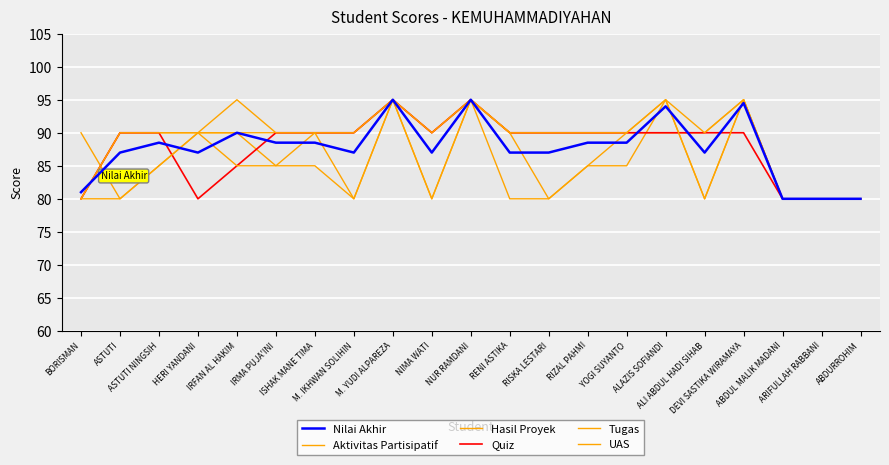

Reading right to left, what are all the values shown in this chart?

Nilai Akhir: ABDURROHIM=80.0	ARIFULLAH RABBANI=80.0	ABDUL MALIK MADANI=80.0	DEVI SASTIKA WIRAMAYA=94.5	ALI ABDUL HADI SIHAB=87.0	ALAZIS SOFIANDI=94.0	YOGI SUYANTO=88.5	RIZAL PAHMI=88.5	RISKA LESTARI=87.0	RENI ASTIKA=87.0	NUR RAMDANI=95.0	NIMA WATI=87.0	M. YUDI ALPAREZA=95.0	M. IKHWAN SOLIHIN=87.0	ISHAK MANE TIMA=88.5	IRMA PUJA'INI=88.5	IRFAN AL HAKIM=90.0	HERI YANDANI=87.0	ASTUTI NINGSIH=88.5	ASTUTI=87.0	BORISMAN=81.0
Aktivitas Partisipatif: ABDURROHIM=80.0	ARIFULLAH RABBANI=80.0	ABDUL MALIK MADANI=80.0	DEVI SASTIKA WIRAMAYA=95.0	ALI ABDUL HADI SIHAB=90.0	ALAZIS SOFIANDI=90.0	YOGI SUYANTO=90.0	RIZAL PAHMI=90.0	RISKA LESTARI=90.0	RENI ASTIKA=90.0	NUR RAMDANI=95.0	NIMA WATI=90.0	M. YUDI ALPAREZA=95.0	M. IKHWAN SOLIHIN=90.0	ISHAK MANE TIMA=90.0	IRMA PUJA'INI=90.0	IRFAN AL HAKIM=90.0	HERI YANDANI=90.0	ASTUTI NINGSIH=90.0	ASTUTI=90.0	BORISMAN=80.0
Hasil Proyek: ABDURROHIM=80.0	ARIFULLAH RABBANI=80.0	ABDUL MALIK MADANI=80.0	DEVI SASTIKA WIRAMAYA=95.0	ALI ABDUL HADI SIHAB=80.0	ALAZIS SOFIANDI=95.0	YOGI SUYANTO=85.0	RIZAL PAHMI=85.0	RISKA LESTARI=80.0	RENI ASTIKA=80.0	NUR RAMDANI=95.0	NIMA WATI=80.0	M. YUDI ALPAREZA=95.0	M. IKHWAN SOLIHIN=80.0	ISHAK MANE TIMA=85.0	IRMA PUJA'INI=85.0	IRFAN AL HAKIM=90.0	HERI YANDANI=90.0	ASTUTI NINGSIH=85.0	ASTUTI=80.0	BORISMAN=90.0
Quiz: ABDURROHIM=80.0	ARIFULLAH RABBANI=80.0	ABDUL MALIK MADANI=80.0	DEVI SASTIKA WIRAMAYA=90.0	ALI ABDUL HADI SIHAB=90.0	ALAZIS SOFIANDI=90.0	YOGI SUYANTO=90.0	RIZAL PAHMI=90.0	RISKA LESTARI=90.0	RENI ASTIKA=90.0	NUR RAMDANI=95.0	NIMA WATI=90.0	M. YUDI ALPAREZA=95.0	M. IKHWAN SOLIHIN=90.0	ISHAK MANE TIMA=90.0	IRMA PUJA'INI=90.0	IRFAN AL HAKIM=85.0	HERI YANDANI=80.0	ASTUTI NINGSIH=90.0	ASTUTI=90.0	BORISMAN=80.0
Tugas: ABDURROHIM=80.0	ARIFULLAH RABBANI=80.0	ABDUL MALIK MADANI=80.0	DEVI SASTIKA WIRAMAYA=95.0	ALI ABDUL HADI SIHAB=80.0	ALAZIS SOFIANDI=95.0	YOGI SUYANTO=90.0	RIZAL PAHMI=85.0	RISKA LESTARI=80.0	RENI ASTIKA=90.0	NUR RAMDANI=95.0	NIMA WATI=80.0	M. YUDI ALPAREZA=95.0	M. IKHWAN SOLIHIN=80.0	ISHAK MANE TIMA=90.0	IRMA PUJA'INI=85.0	IRFAN AL HAKIM=85.0	HERI YANDANI=90.0	ASTUTI NINGSIH=85.0	ASTUTI=80.0	BORISMAN=80.0
UAS: ABDURROHIM=80.0	ARIFULLAH RABBANI=80.0	ABDUL MALIK MADANI=80.0	DEVI SASTIKA WIRAMAYA=95.0	ALI ABDUL HADI SIHAB=90.0	ALAZIS SOFIANDI=95.0	YOGI SUYANTO=90.0	RIZAL PAHMI=90.0	RISKA LESTARI=90.0	RENI ASTIKA=90.0	NUR RAMDANI=95.0	NIMA WATI=90.0	M. YUDI ALPAREZA=95.0	M. IKHWAN SOLIHIN=90.0	ISHAK MANE TIMA=90.0	IRMA PUJA'INI=90.0	IRFAN AL HAKIM=95.0	HERI YANDANI=90.0	ASTUTI NINGSIH=90.0	ASTUTI=90.0	BORISMAN=80.0